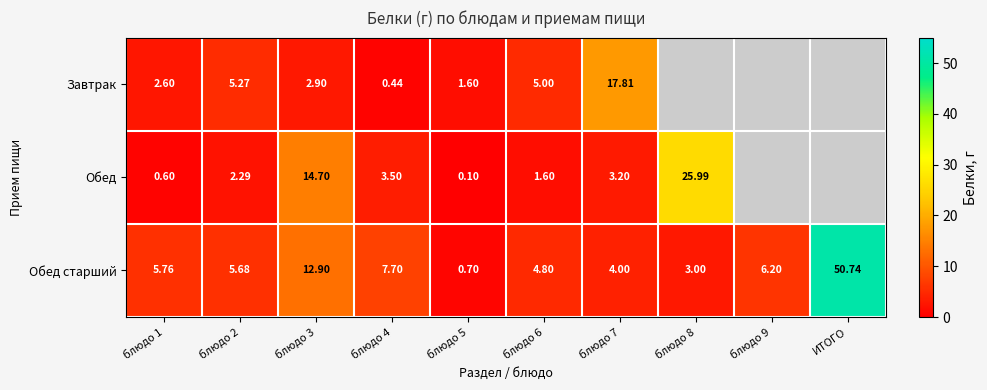

Is it true that Завтрак equals 17.8 at блюдо 7?

True